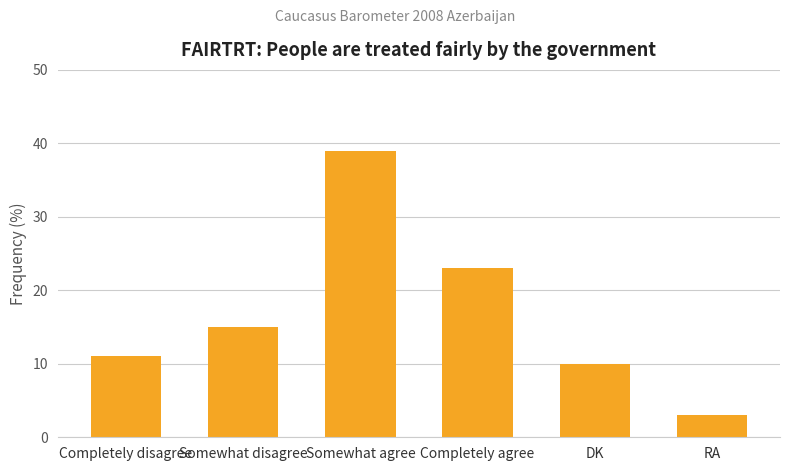

Reading left to right, what are all the values shown in this chart?

Completely disagree=11	Somewhat disagree=15	Somewhat agree=39	Completely agree=23	DK=10	RA=3